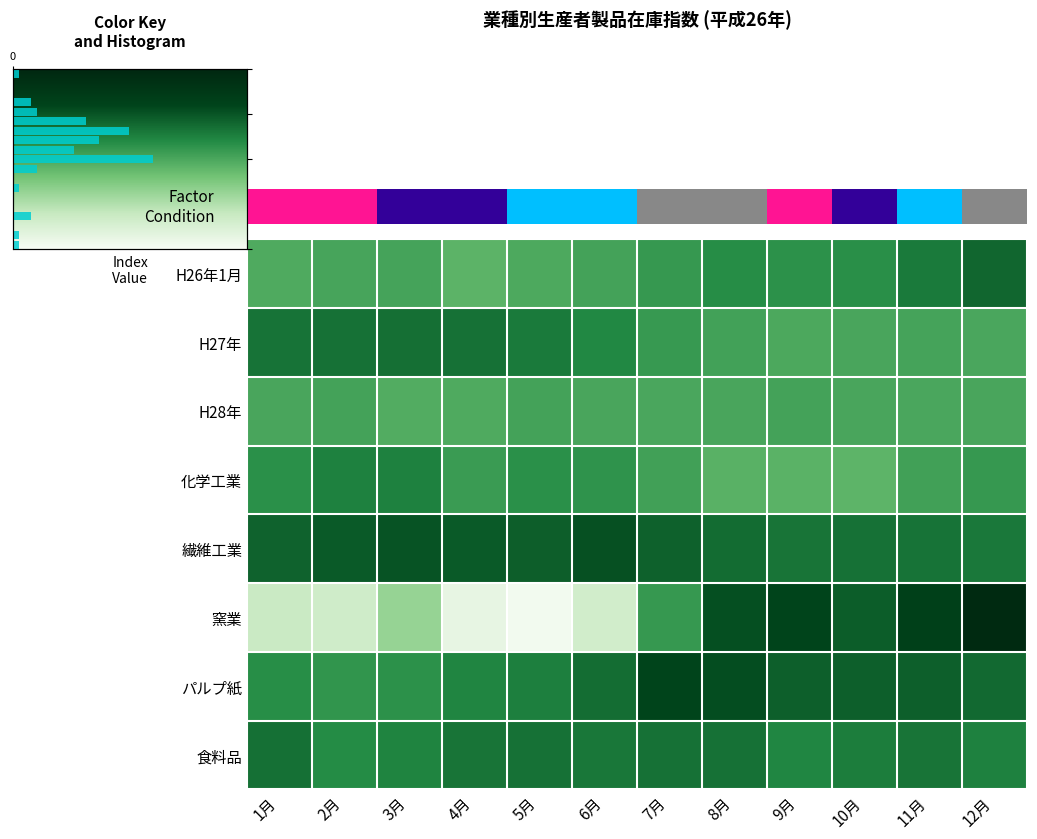

How many distinct data groups are displayed?

8